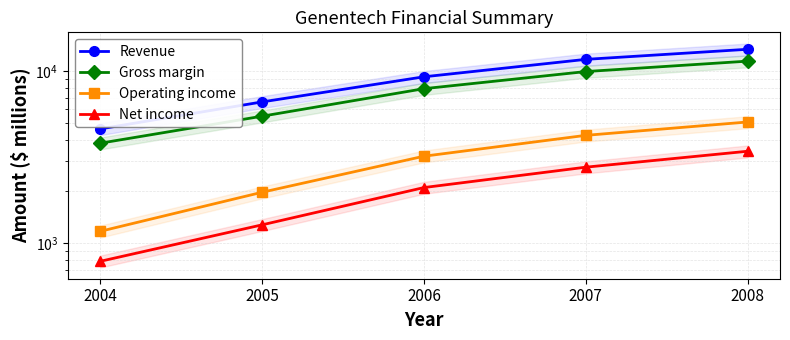

Reading right to left, extract all data points from this chart.

Revenue: 2008=13418	2007=11724	2006=9284	2005=6633	2004=4621
Gross margin: 2008=11447	2007=9957	2006=7918	2005=5478	2004=3816
Operating income: 2008=5069	2007=4239	2006=3206	2005=1979	2004=1173
Net income: 2008=3426	2007=2768	2006=2107	2005=1279	2004=785